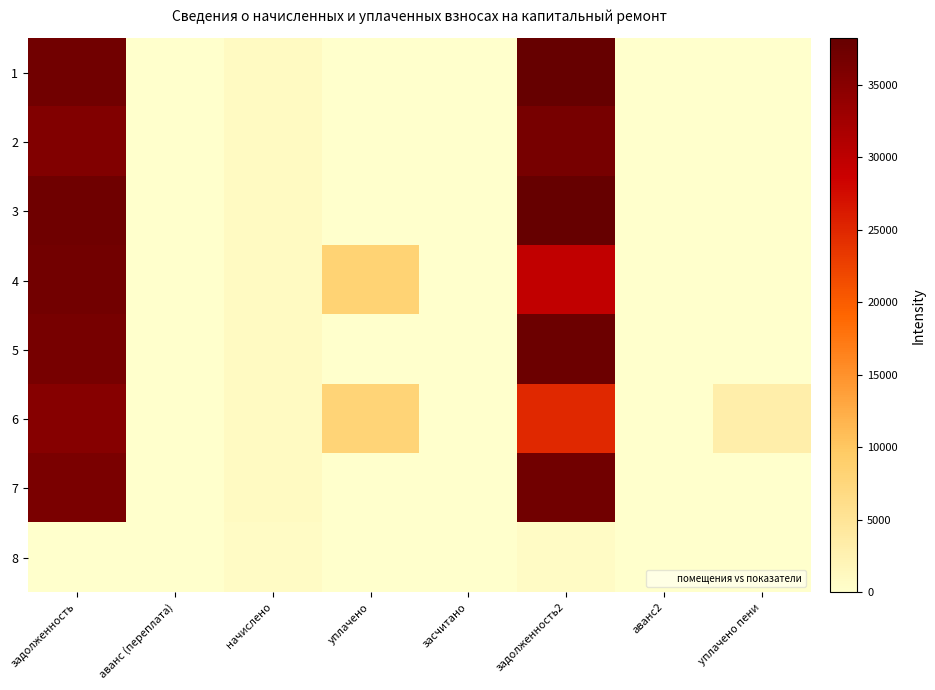

Rank the series at засчитано from lowest to highest value.

1, 2, 3, 4, 5, 6, 7, 8